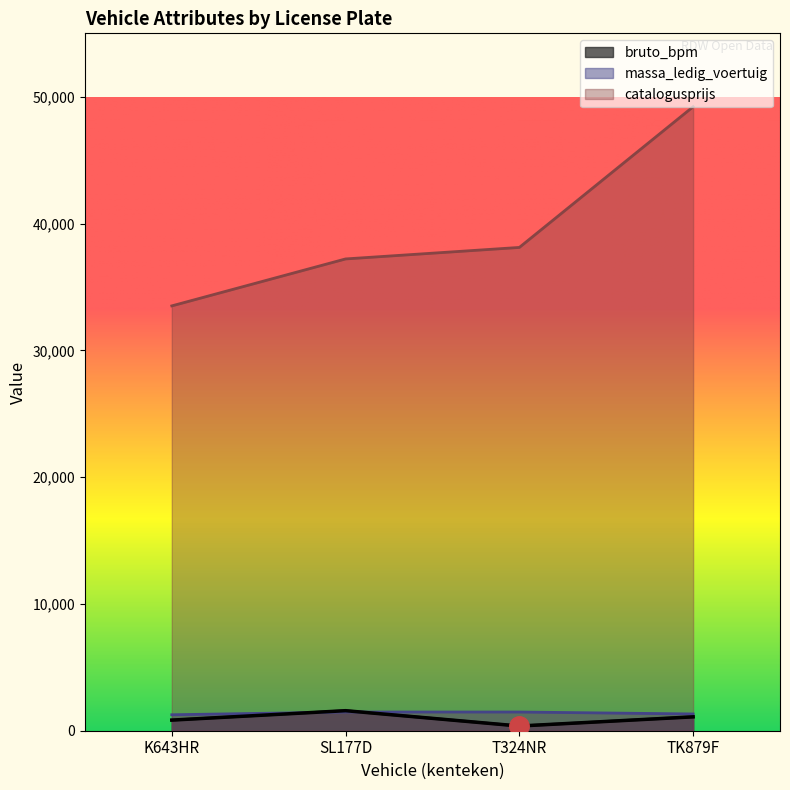

True or false: massa_ledig_voertuig and catalogusprijs cross at least once.

False